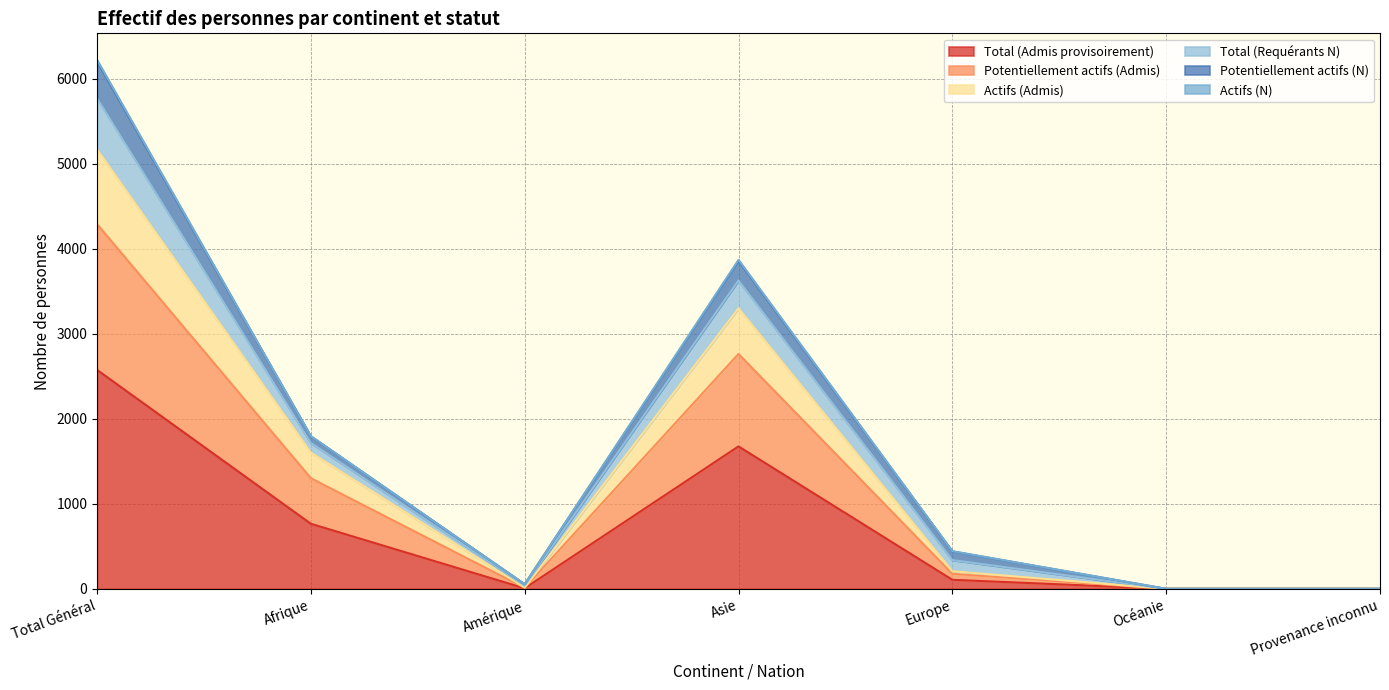

At which category does Potentiellement actifs (Admis) reach its first local peak?

Asie